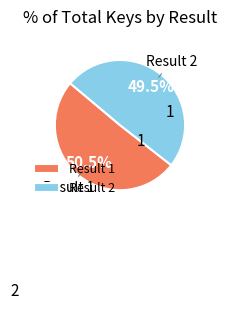

What is the majority slice?

Result 1